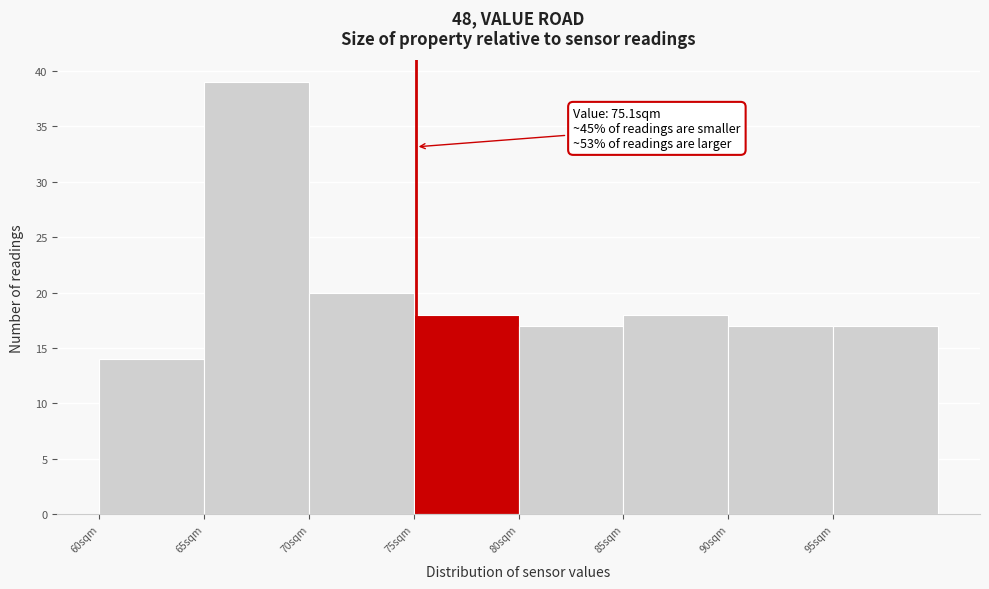

Over which range of the x-axis is the bar tallest?

65 to 70